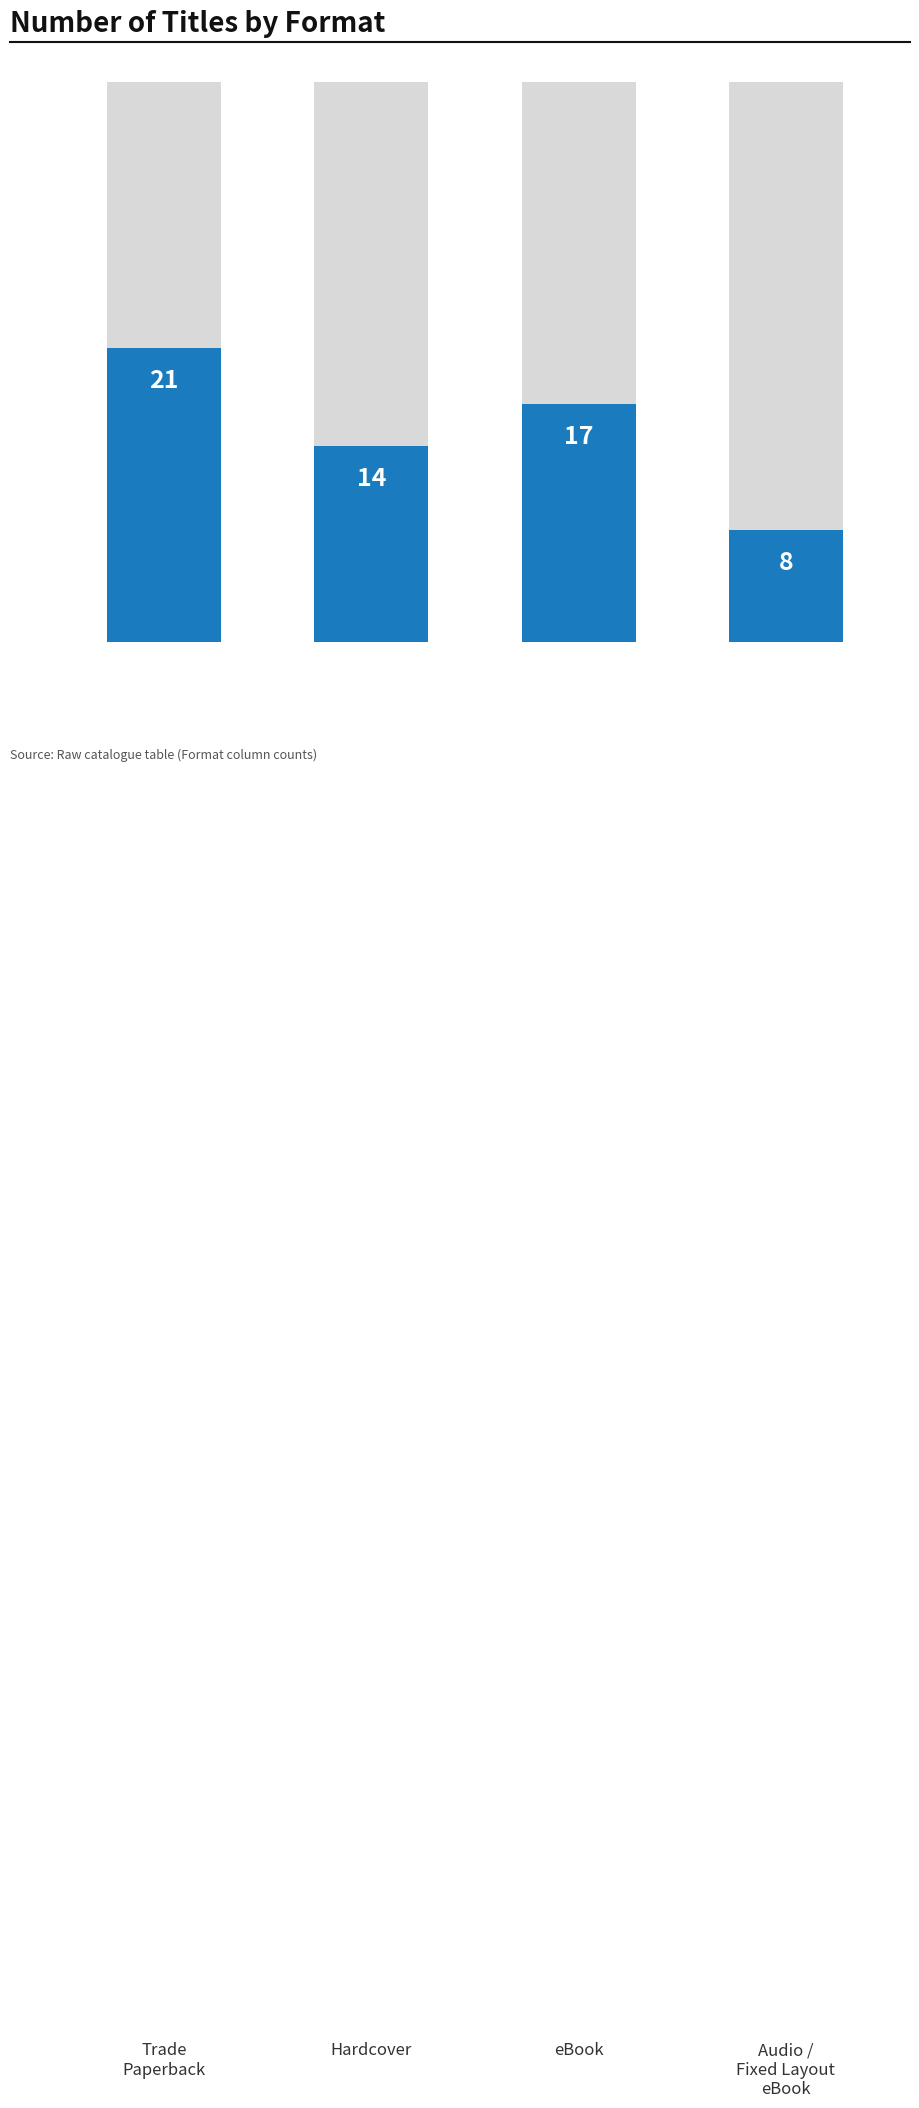

Approximately how many times larger is the value at 0 compared to 1?

1.5